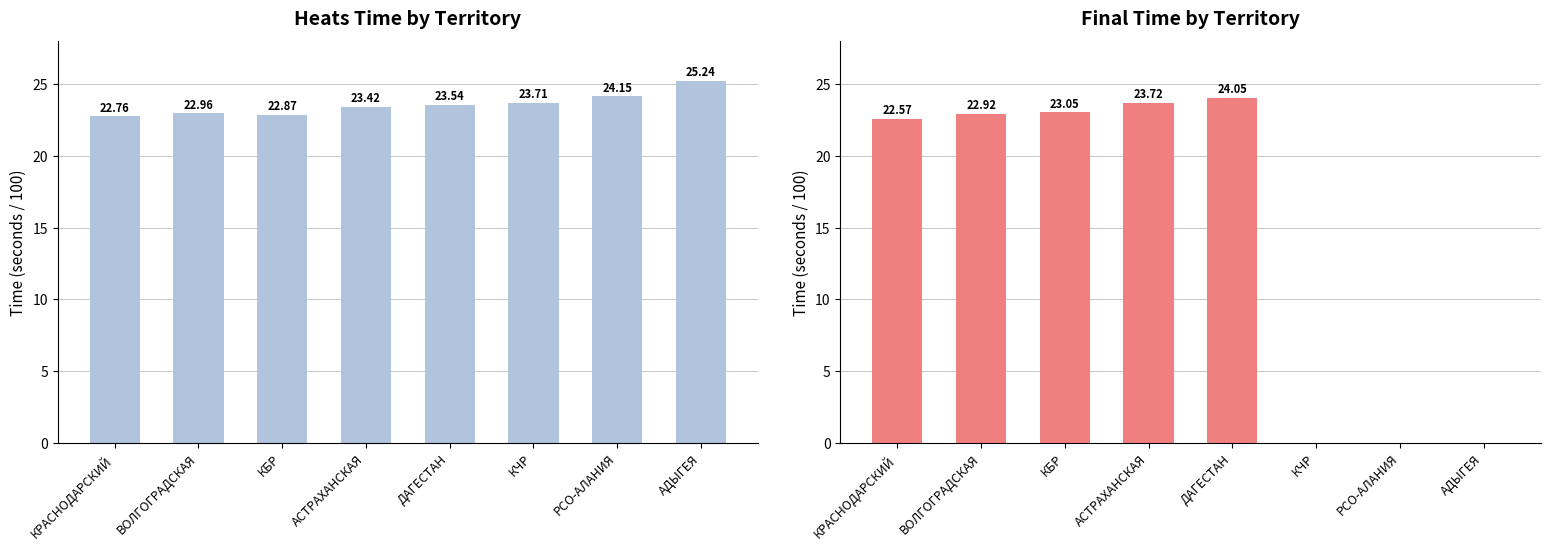

Which has a higher value, РСО-АЛАНИЯ or АСТРАХАНСКАЯ?

РСО-АЛАНИЯ